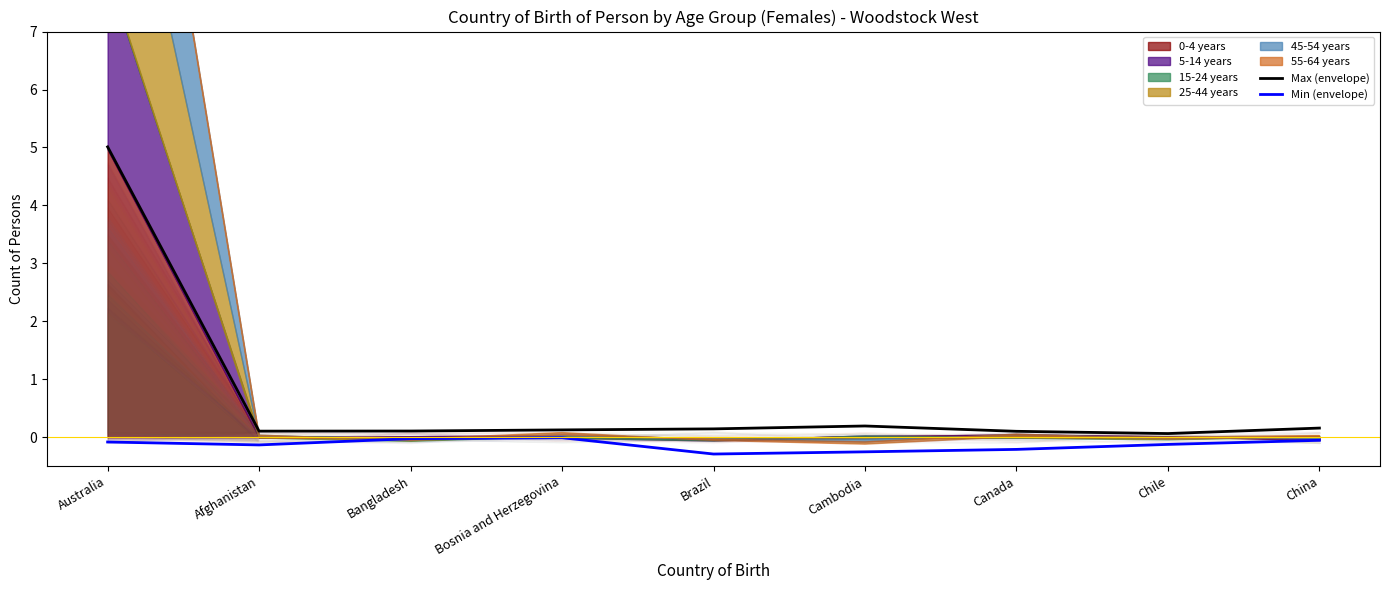

Is it true that Max (envelope) equals 0.2 at China?

True